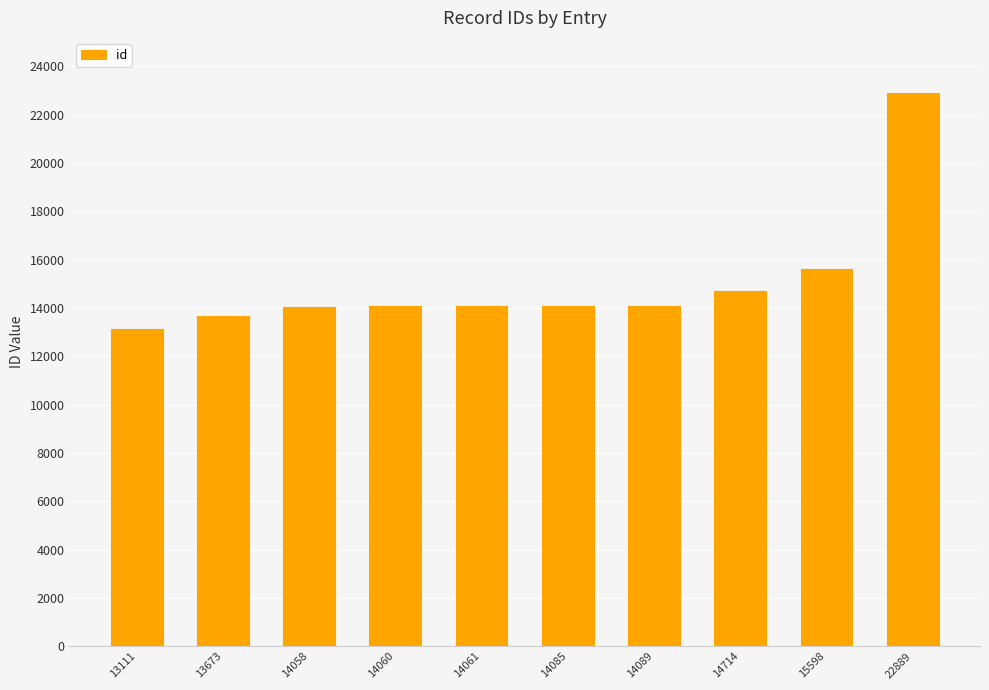

What is the change in value from 13673 to 14085?

+412